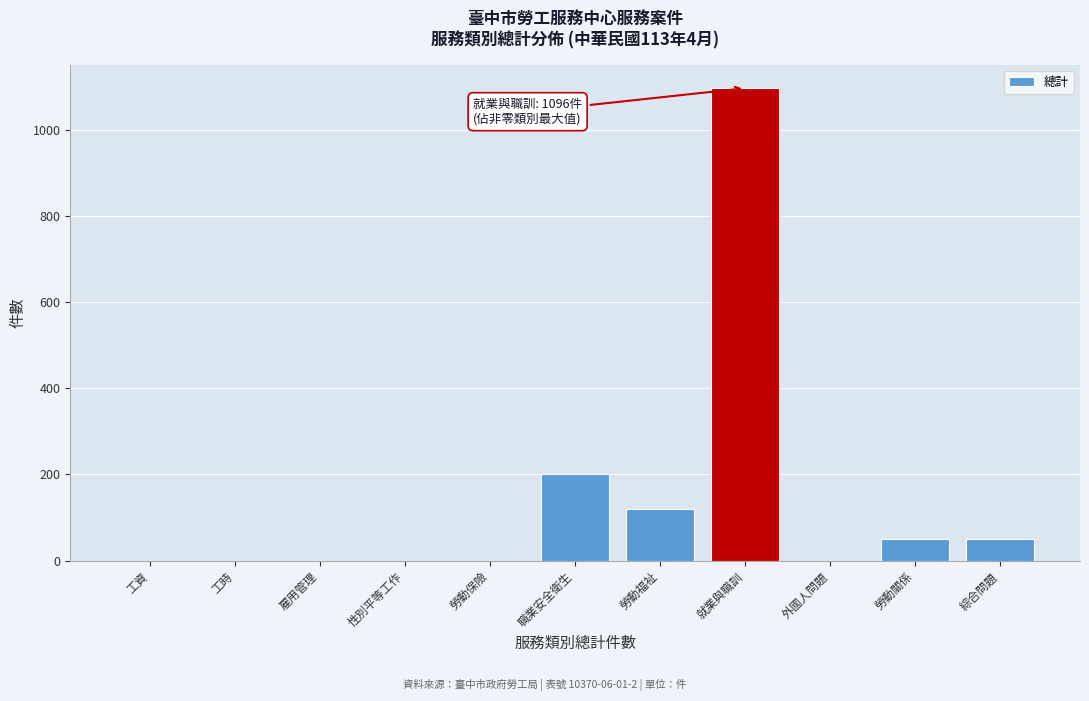

Reading left to right, transcribe all the data shown in this chart.

工資=0	工時=0	雇用管理=0	性別平等工作=0	勞動保險=0	職業安全衛生=200	勞動福祉=120	就業與職訓=1096	外國人問題=0	勞動關係=50	綜合問題=50